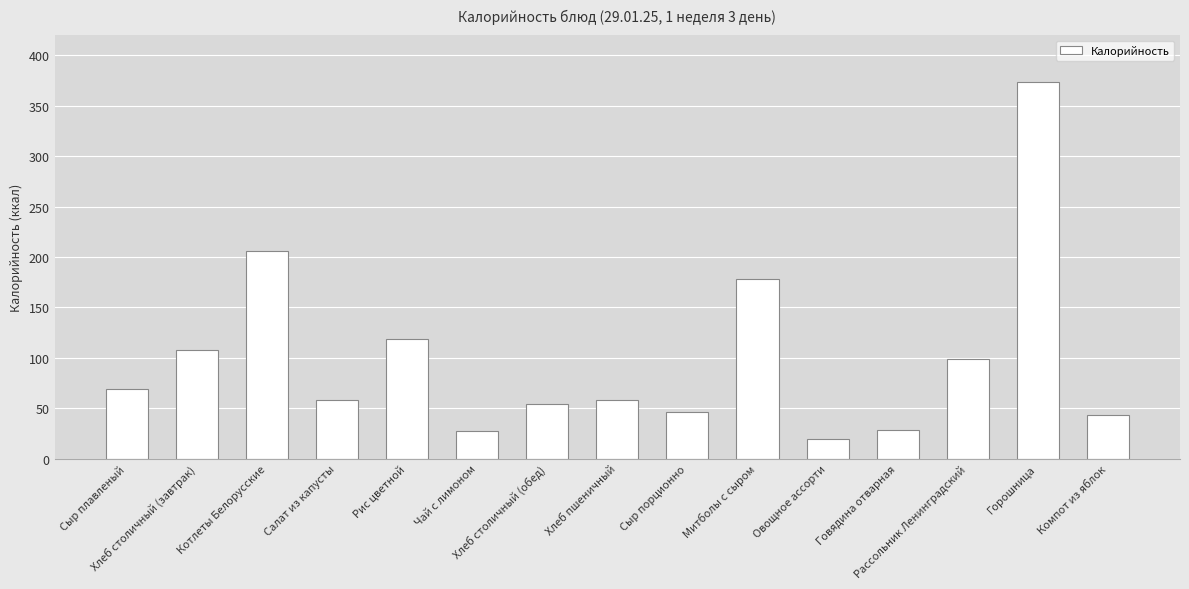

What is the label of the 10th bar from the left?

Митболы с сыром